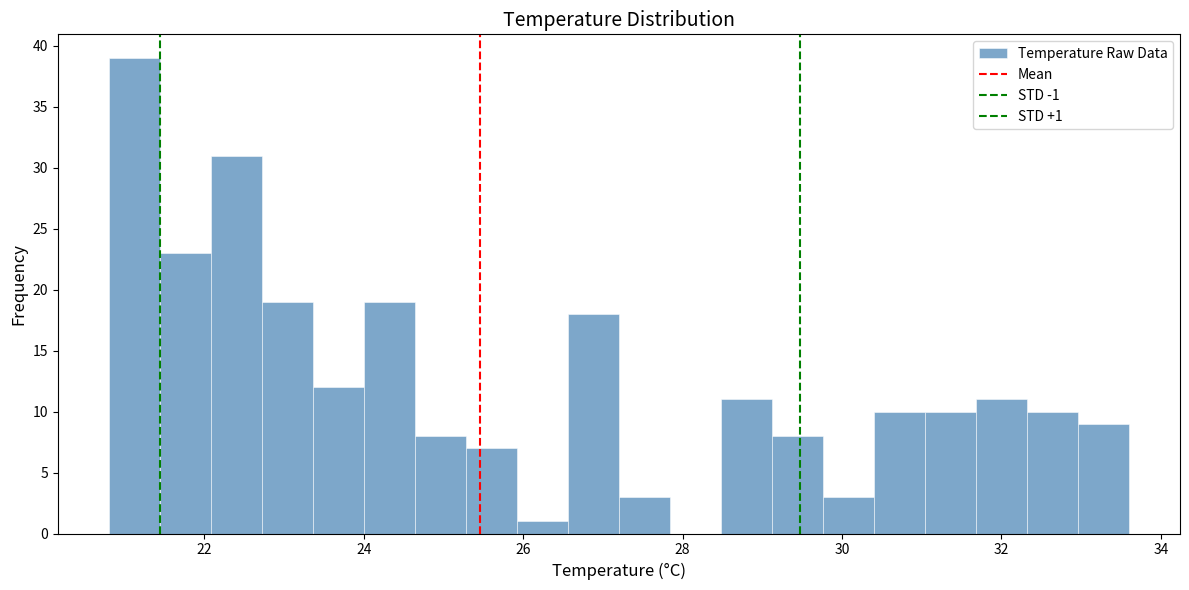

Read against the x-axis, roughly where is the centre of the tallest bar?

21.2